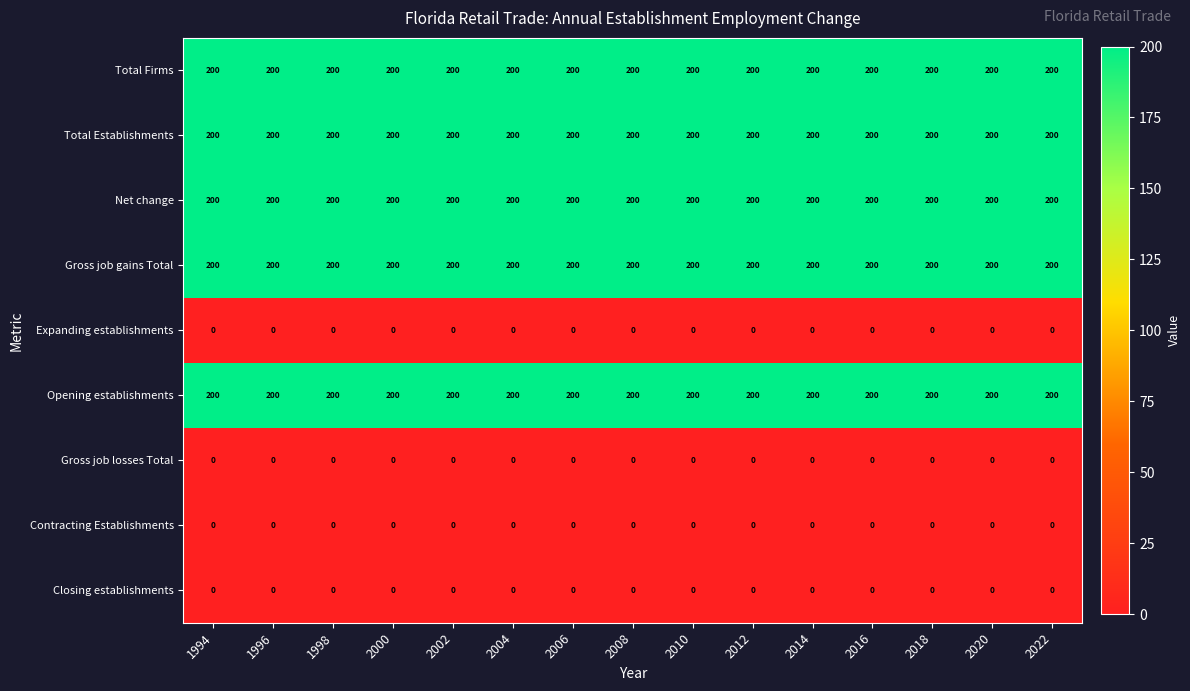

How many distinct data groups are displayed?

9